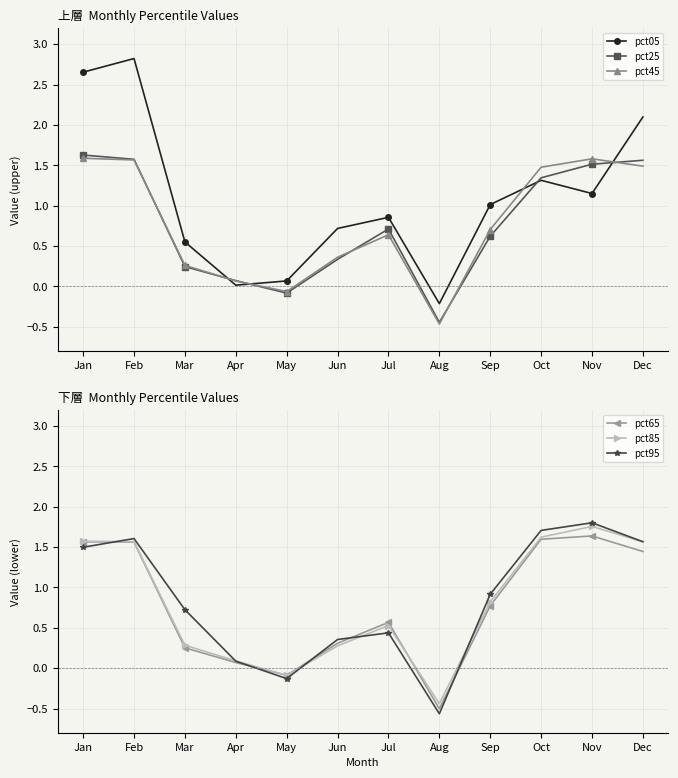

What are all the series names shown in the legend?

pct05, pct25, pct45, pct65, pct85, pct95